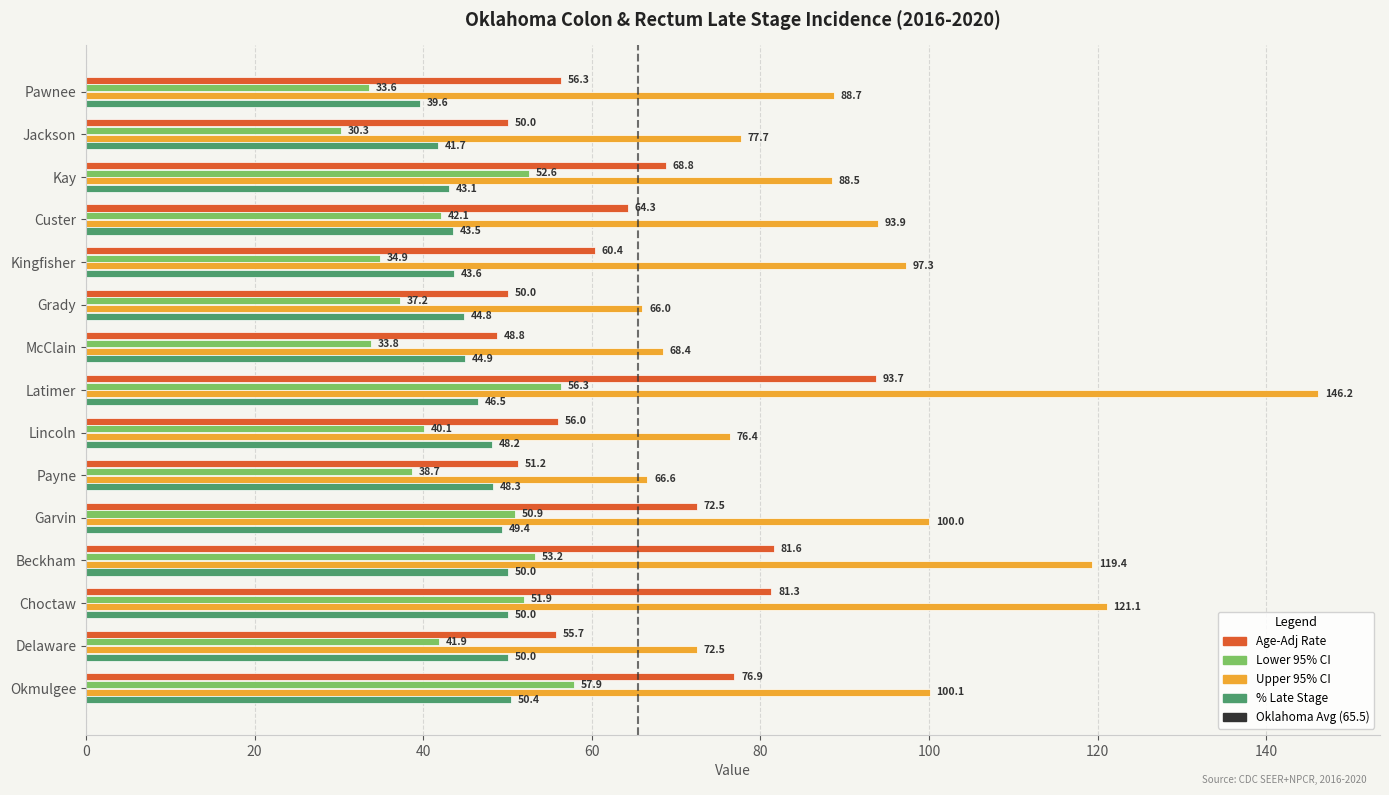

What is the difference between the second highest and minimum values in the Lower 95% CI series?

26.0